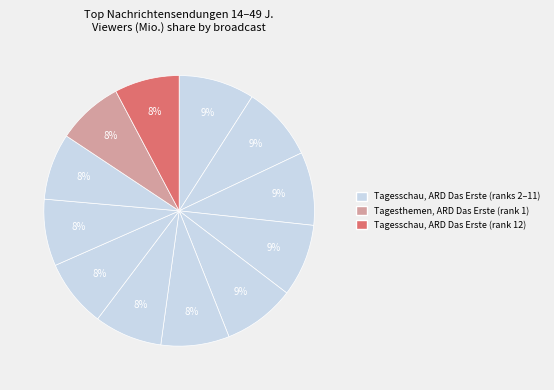

Count the number of slices in the pie.

12